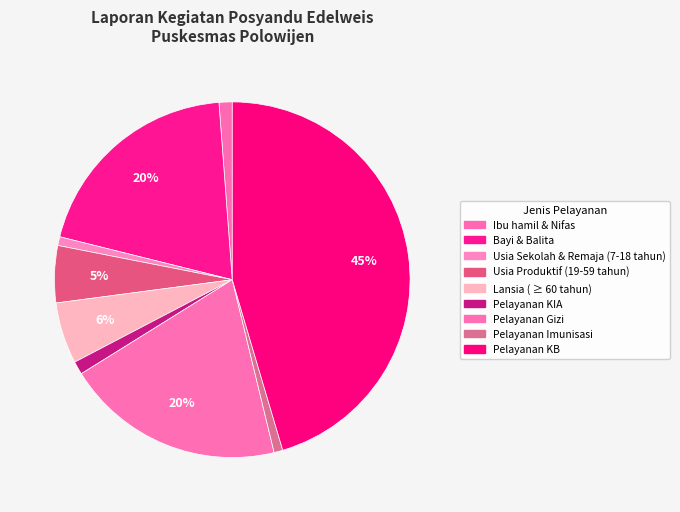

Rank the categories by value from lowest to highest.

Usia Sekolah & Remaja (7-18 tahun), Pelayanan Imunisasi, Ibu hamil & Nifas, Pelayanan KIA, Usia Produktif (19-59 tahun), Lansia ( ≥ 60 tahun), Bayi & Balita, Pelayanan Gizi, Pelayanan KB